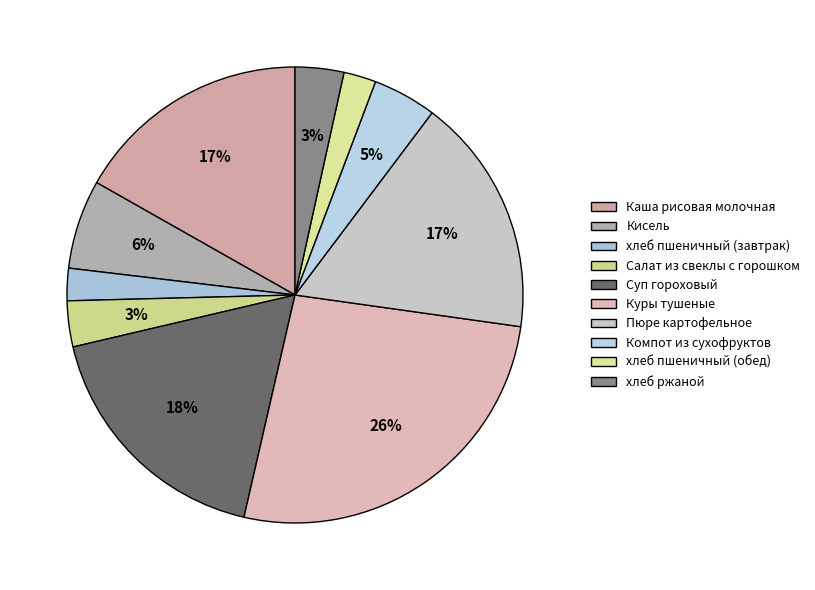

How many slices are in this pie chart?

10